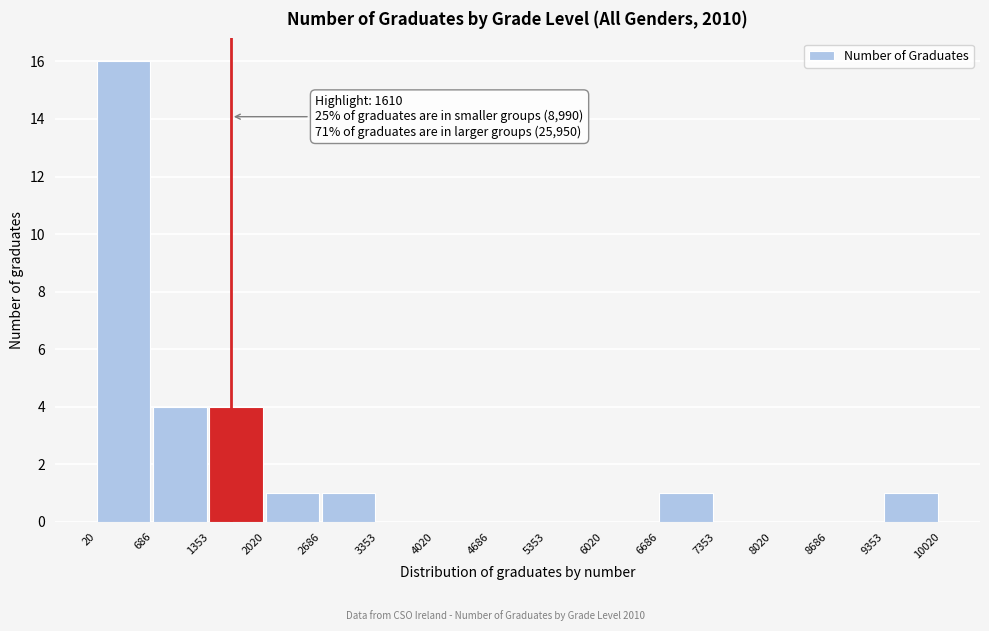

Over which range of the x-axis is the bar tallest?

20 to 686